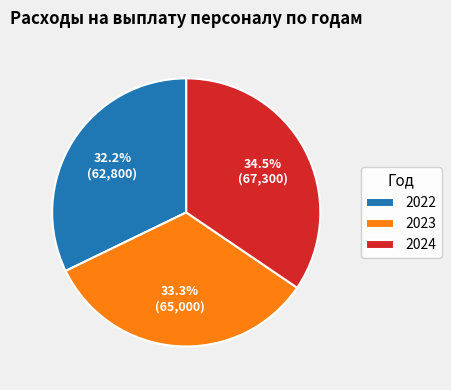

Does 2022 represent more than half of the total?

No